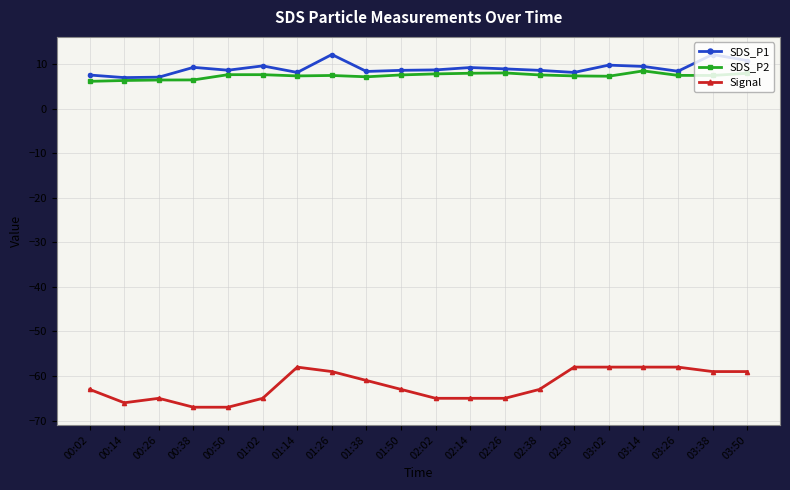

At 01:14, list the series in order from largest to smallest.

SDS_P1, SDS_P2, Signal